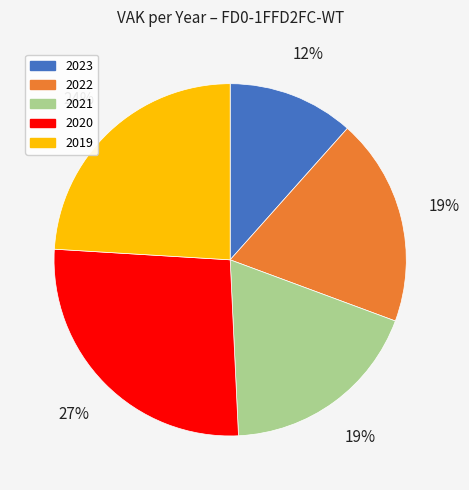

How many segments does this pie chart have?

5